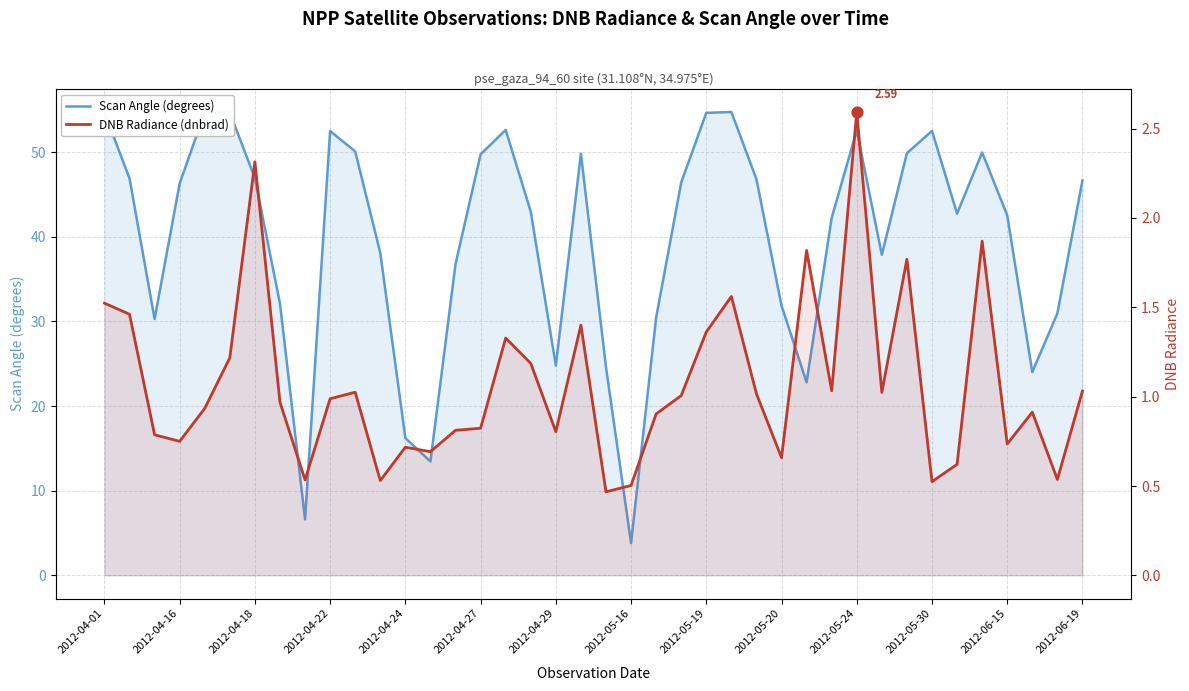

At how many categories does at least one series exceed 43?

20